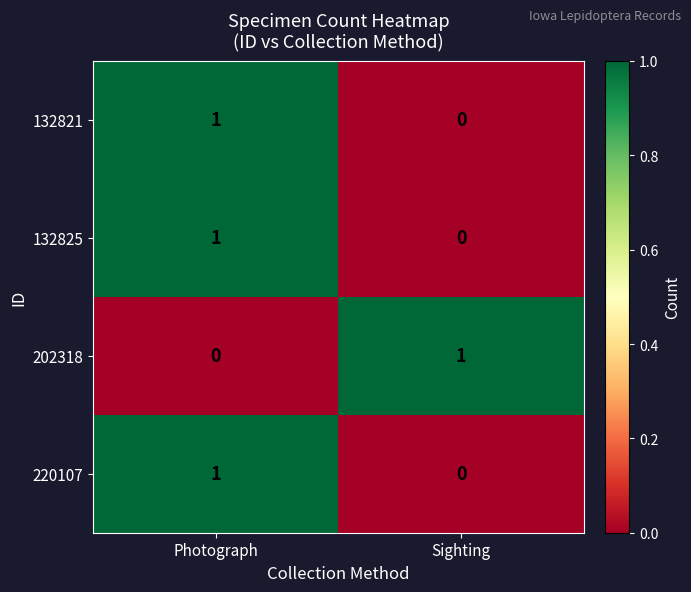

Count the number of categories in the chart.

2